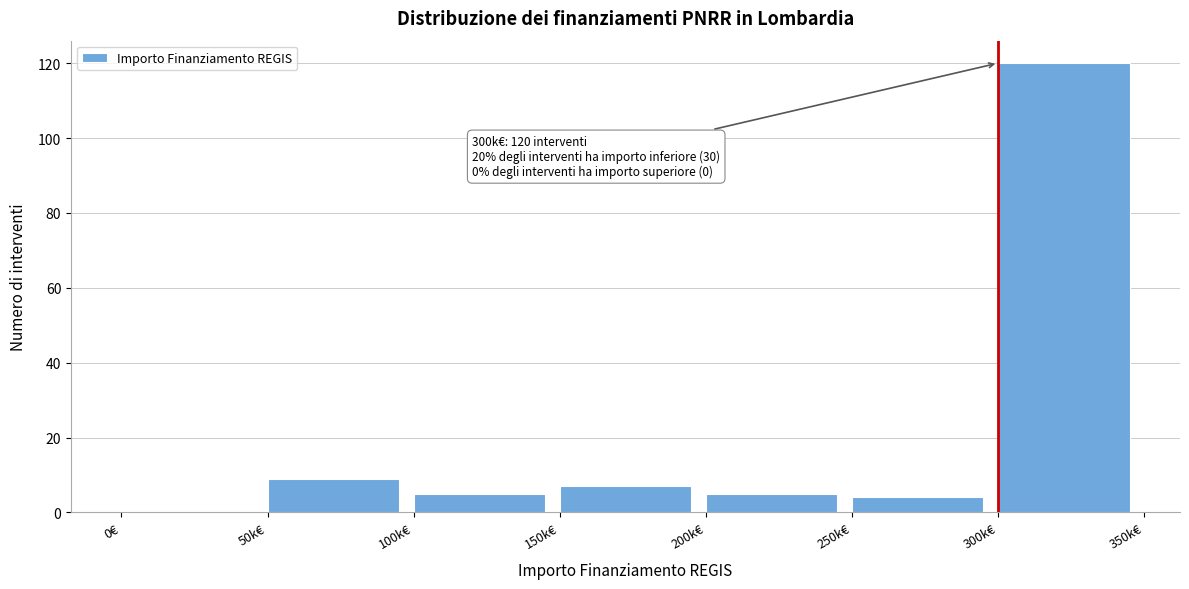

Reading left to right, what are all the values shown in this chart?

0€=0	50k€=9	100k€=5	150k€=7	200k€=5	250k€=4	300k€=120